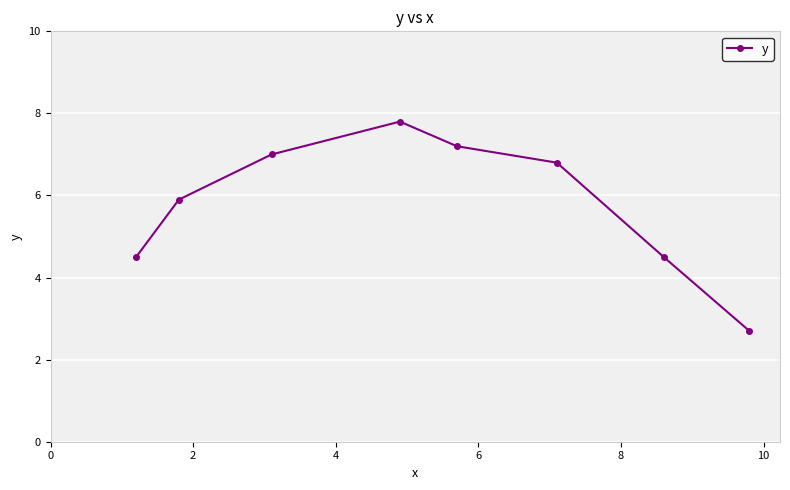

Reading left to right, extract all data points from this chart.

4.5	5.9	7.0	7.8	7.2	6.8	4.5	2.7